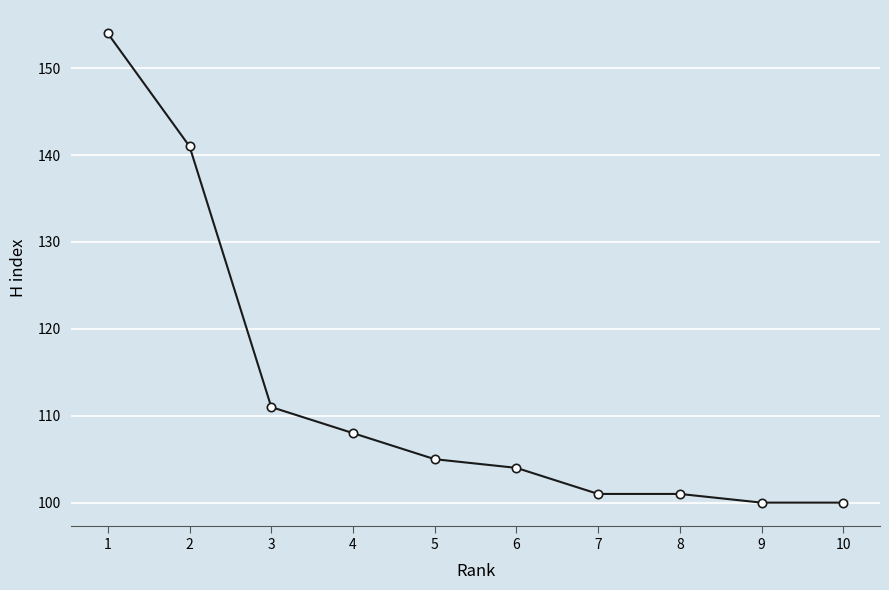

What is the difference between the second highest and minimum values?

41